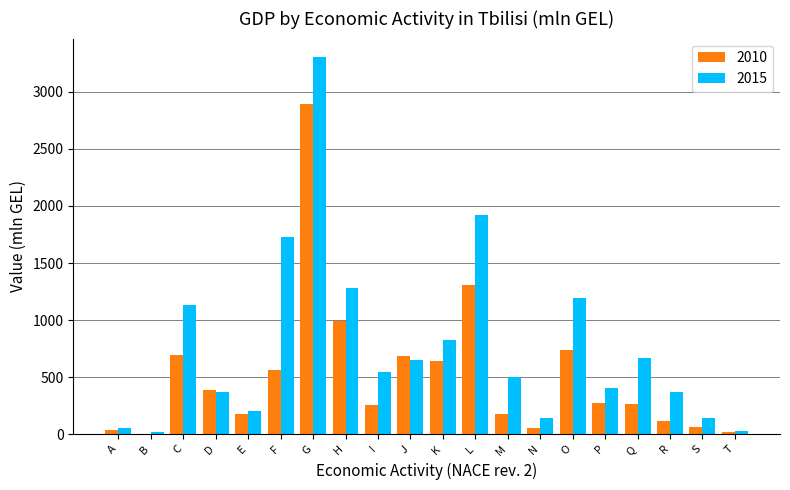

At which label is 2010 closest to 1447?

L